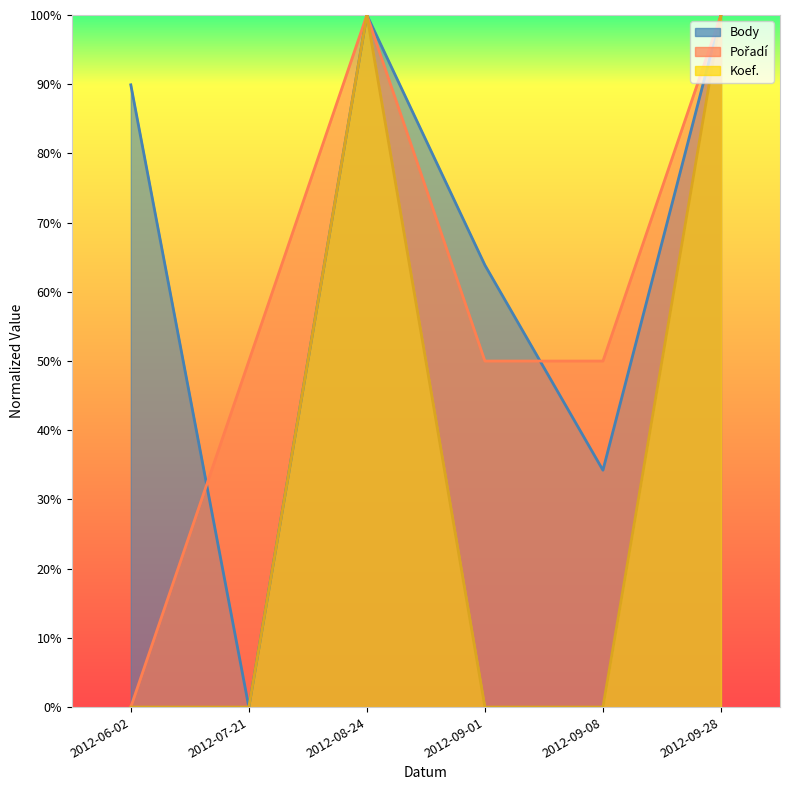

Is it true that Koef. equals 0.3 at 2012-08-24?

False